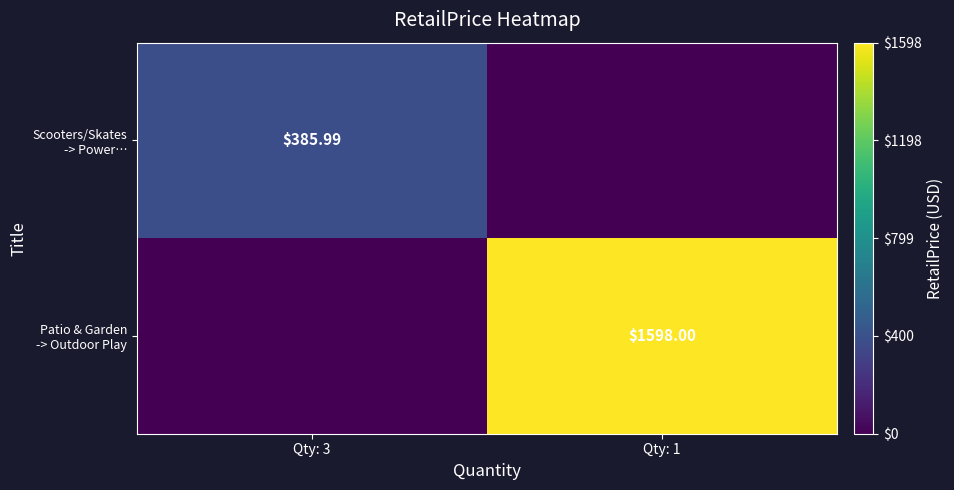

List the series in order of their peak value, highest first.

Patio & Garden -> Outdoor Play, Scooters/Skates -> Power…